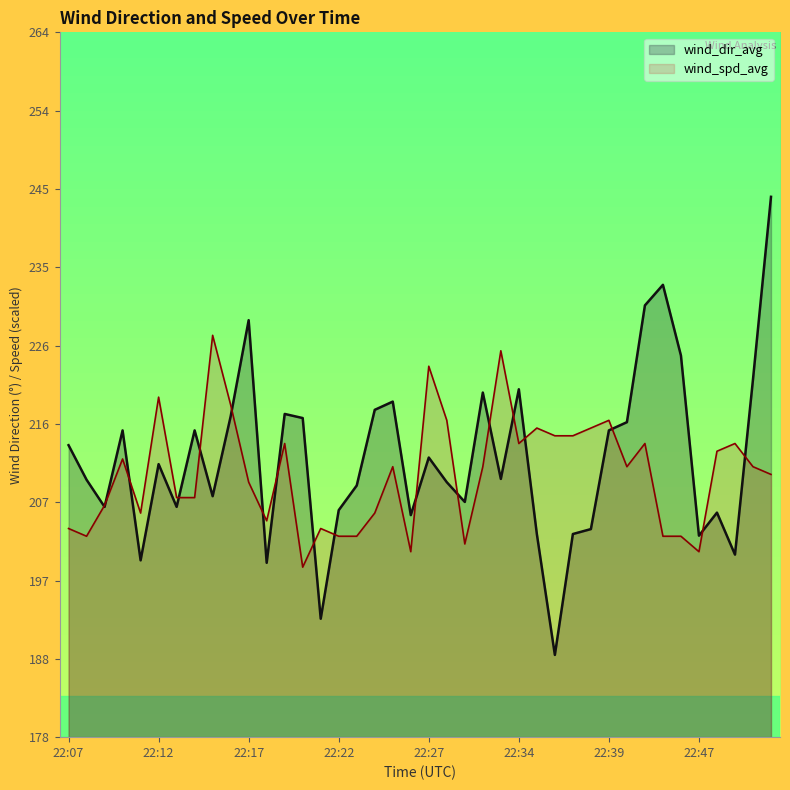

At which category is the sum across all series the highest?

22:51